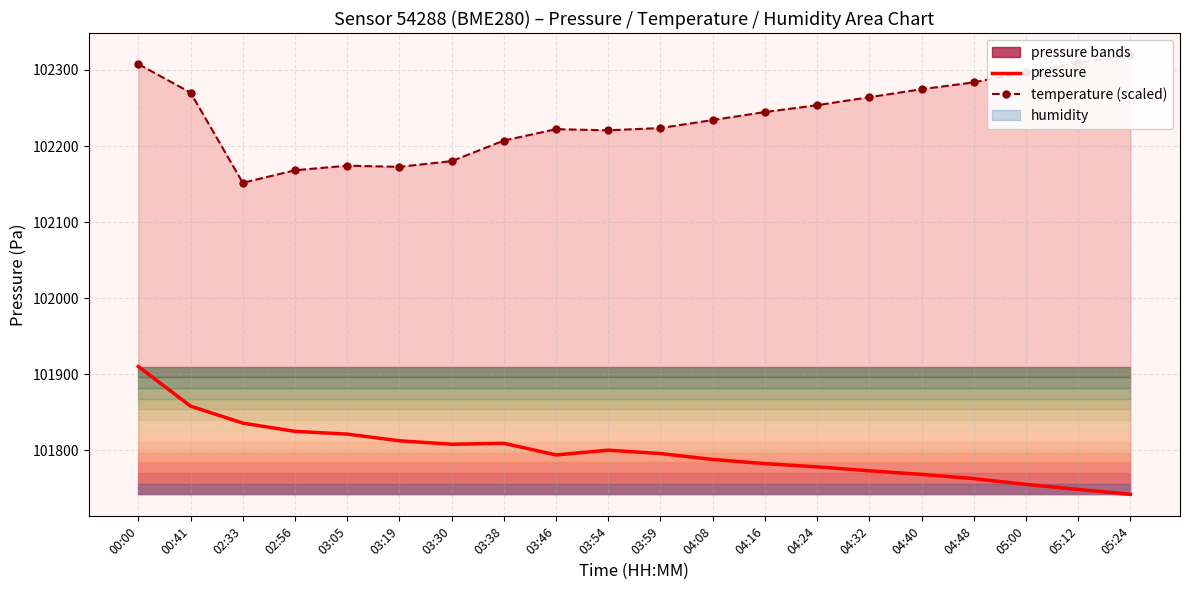

True or false: temperature (scaled) and pressure intersect in this chart.

False